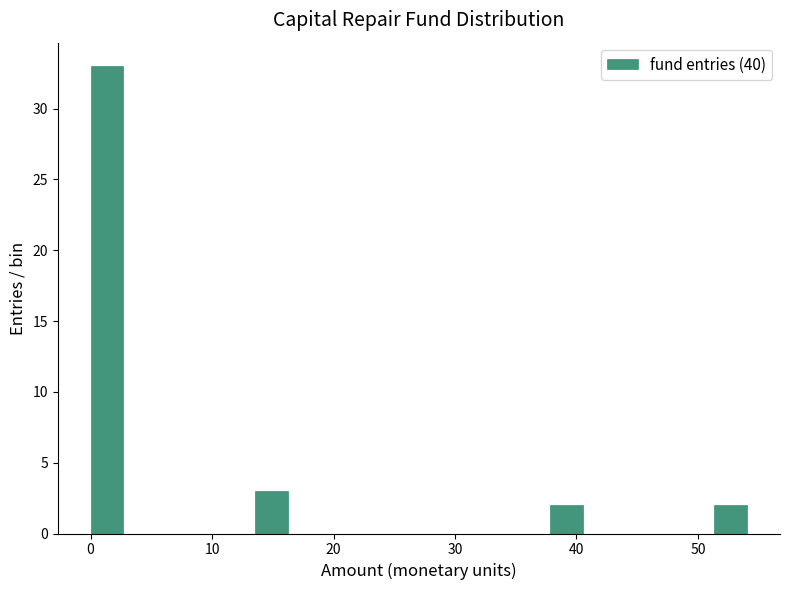

Read against the x-axis, roughly where is the centre of the tallest bar?

1